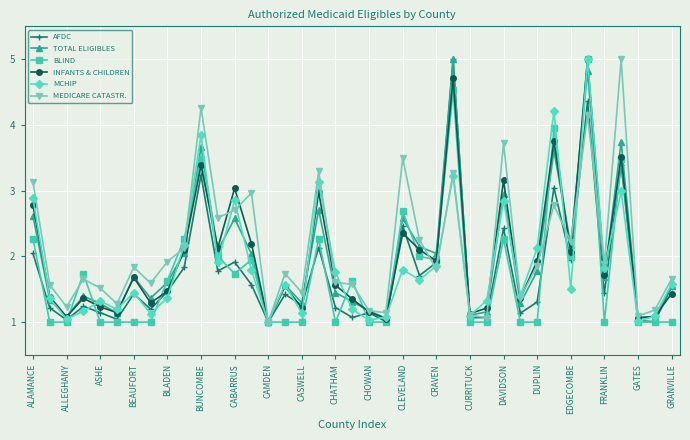

What is the value of the BLIND point at the 8th from the left?

1.0